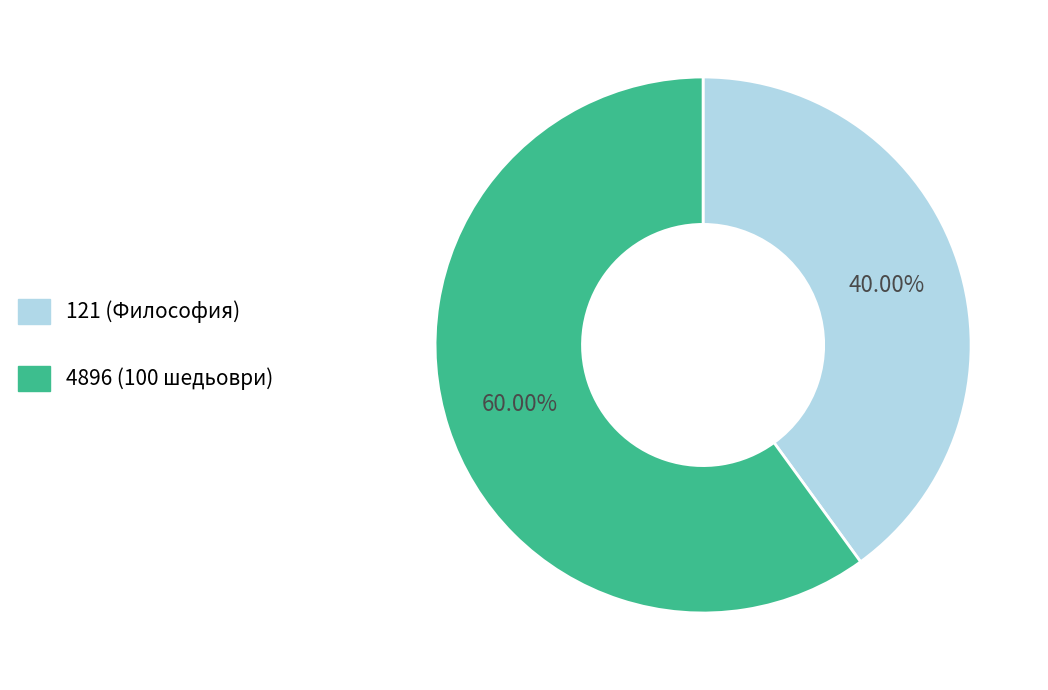

Rank the categories by value from lowest to highest.

121, 4896